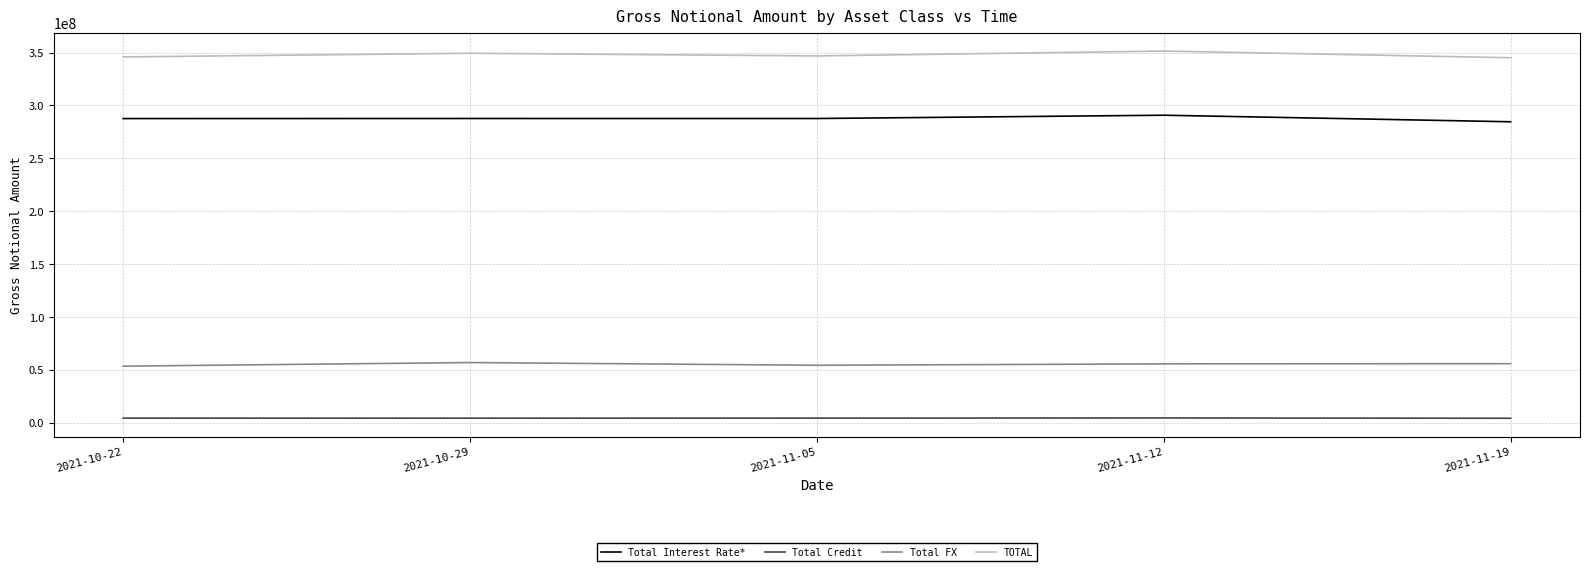

What position from the right is 2021-10-22?

5